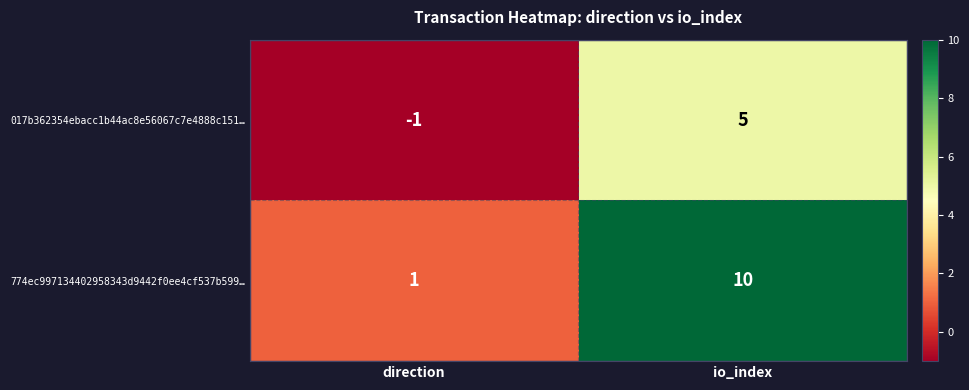

What is the sum of all 017b362354ebacc1b44ac8e56067c7e4888c151… values?

4